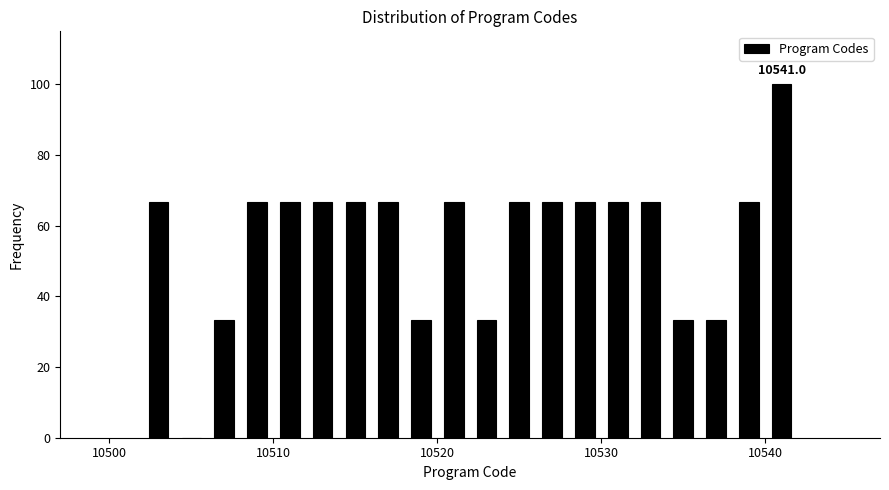

Around what value on the x-axis is the tallest bar? Give the approximate position of its centre, as read against the axis.

10541